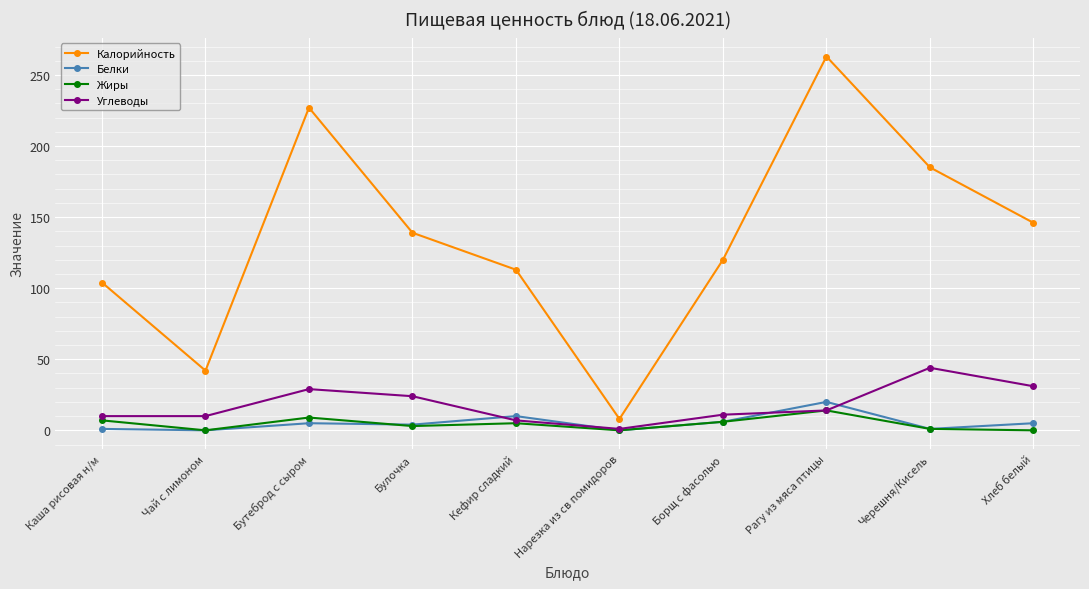

Which category has the highest value in the Жиры series?

Рагу из мяса птицы